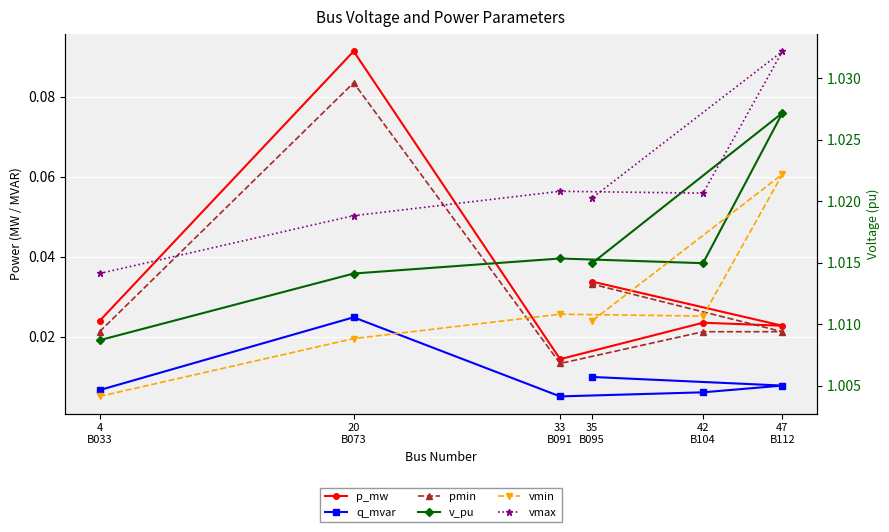

The value of vmin at 47
B112 is 1.0. True or false?

True